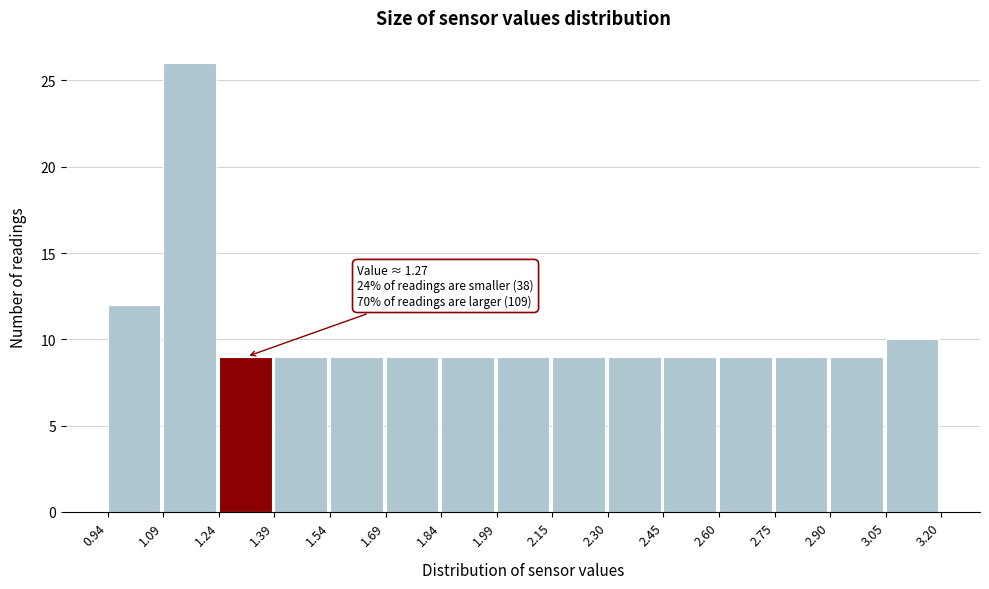

Which range on the x-axis has the tallest bar?

1.09 to 1.24